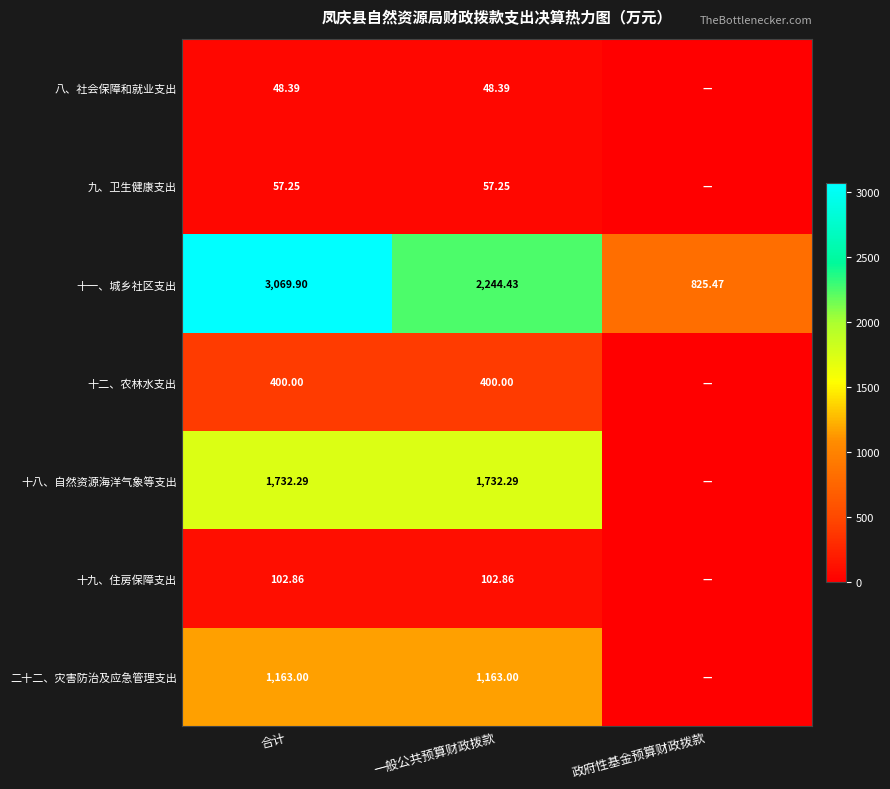

Which has a higher value, 政府性基金预算财政拨款 or 一般公共预算财政拨款?

一般公共预算财政拨款